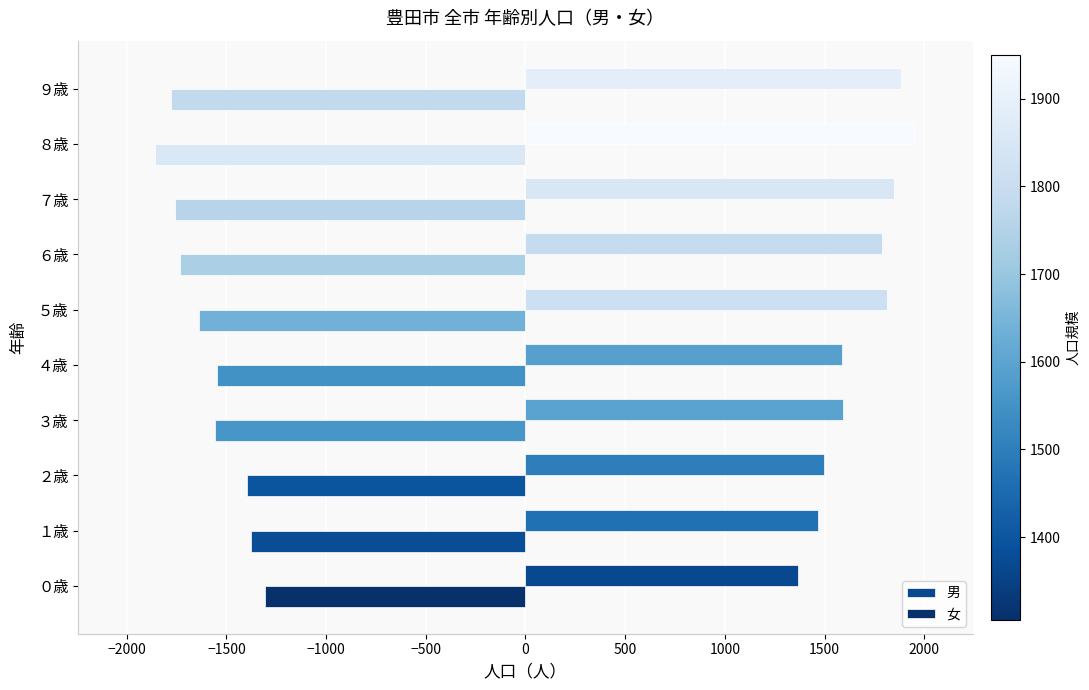

The value of 男 at １歳 is 2375. True or false?

False